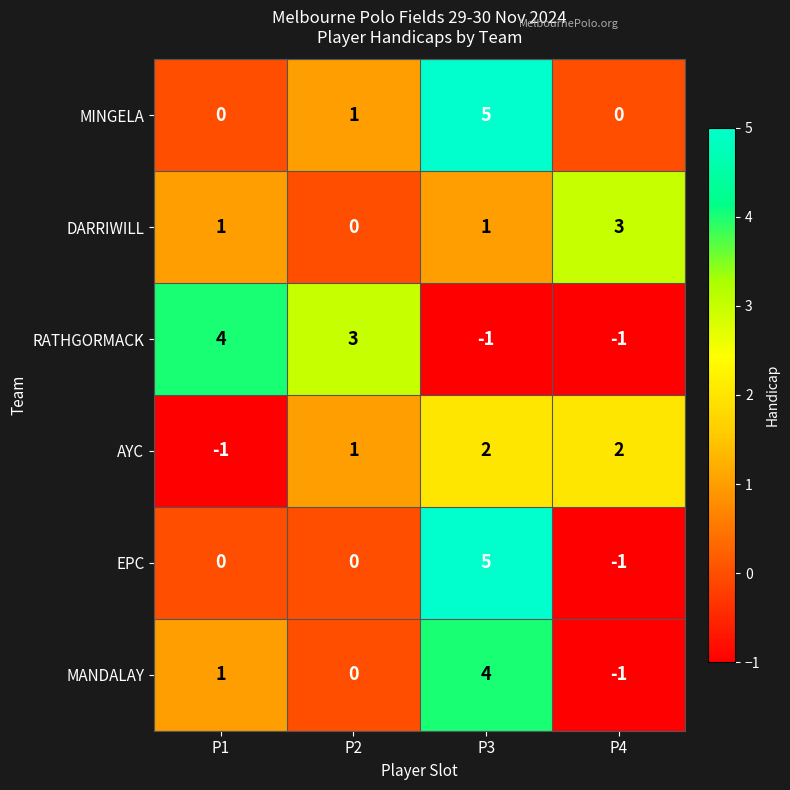

Reading left to right, extract all data points from this chart.

MINGELA: 0	1	5	0
DARRIWILL: 1	0	1	3
RATHGORMACK: 4	3	-1	-1
AYC: -1	1	2	2
EPC: 0	0	5	-1
MANDALAY: 1	0	4	-1